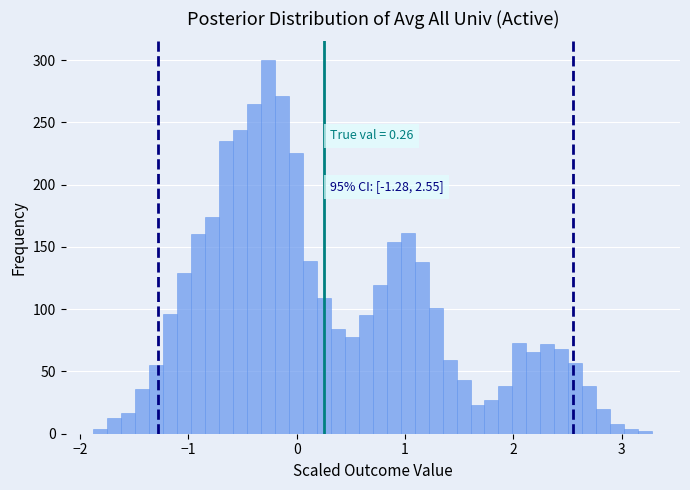

Around what value on the x-axis is the tallest bar? Give the approximate position of its centre, as read against the axis.

-0.3